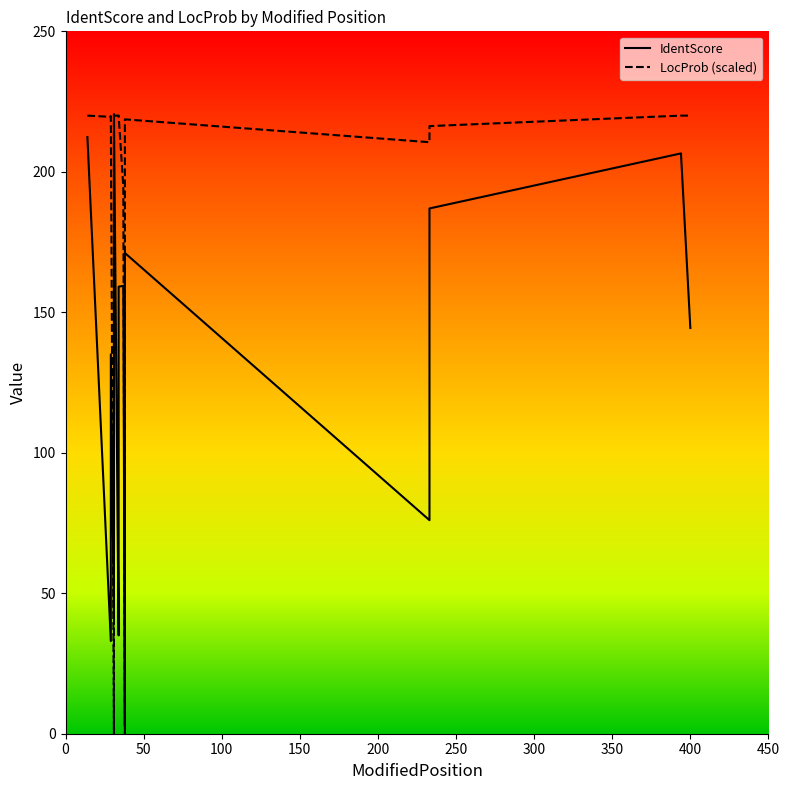

What position from the left is 100?

3